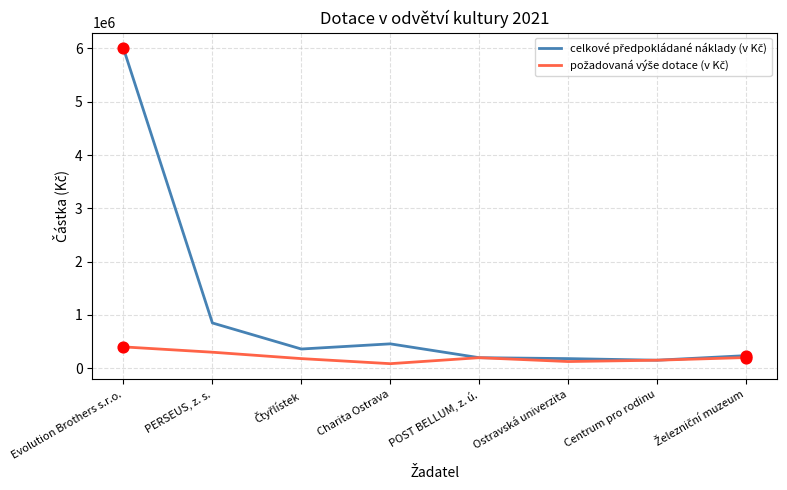

What is the spread (max minus min) of values at PERSEUS, z. s.?

549000